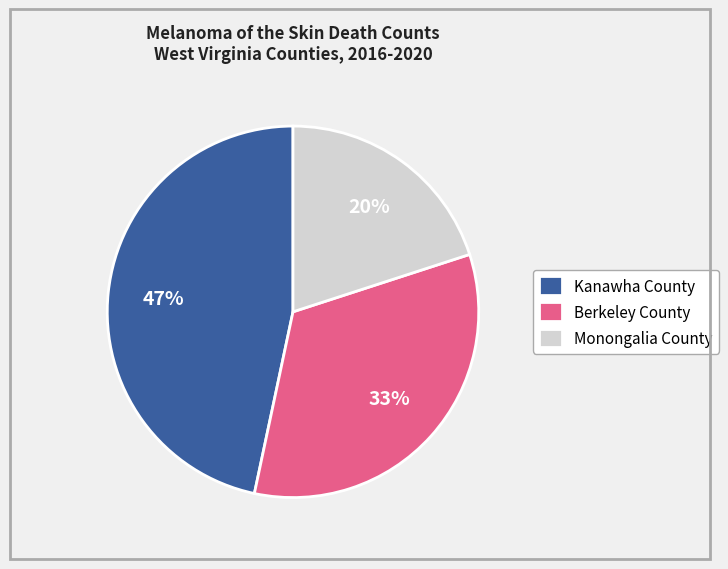

Which has a higher value, Berkeley County or Monongalia County?

Berkeley County